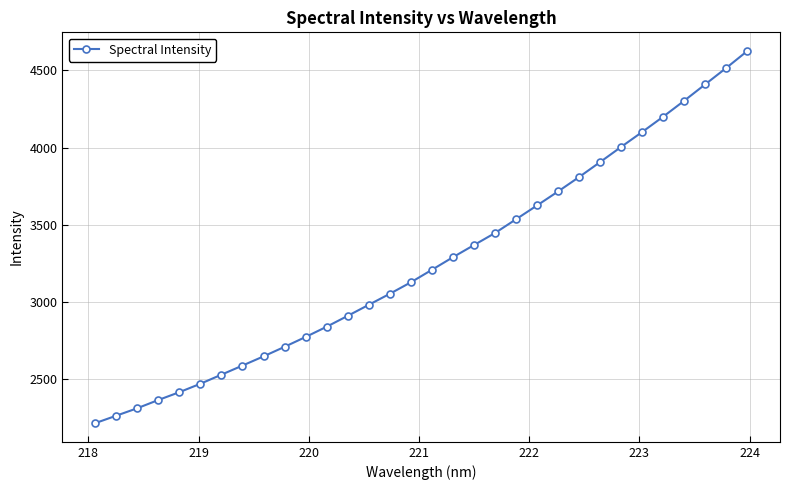

What is the smallest value displayed?

2214.6